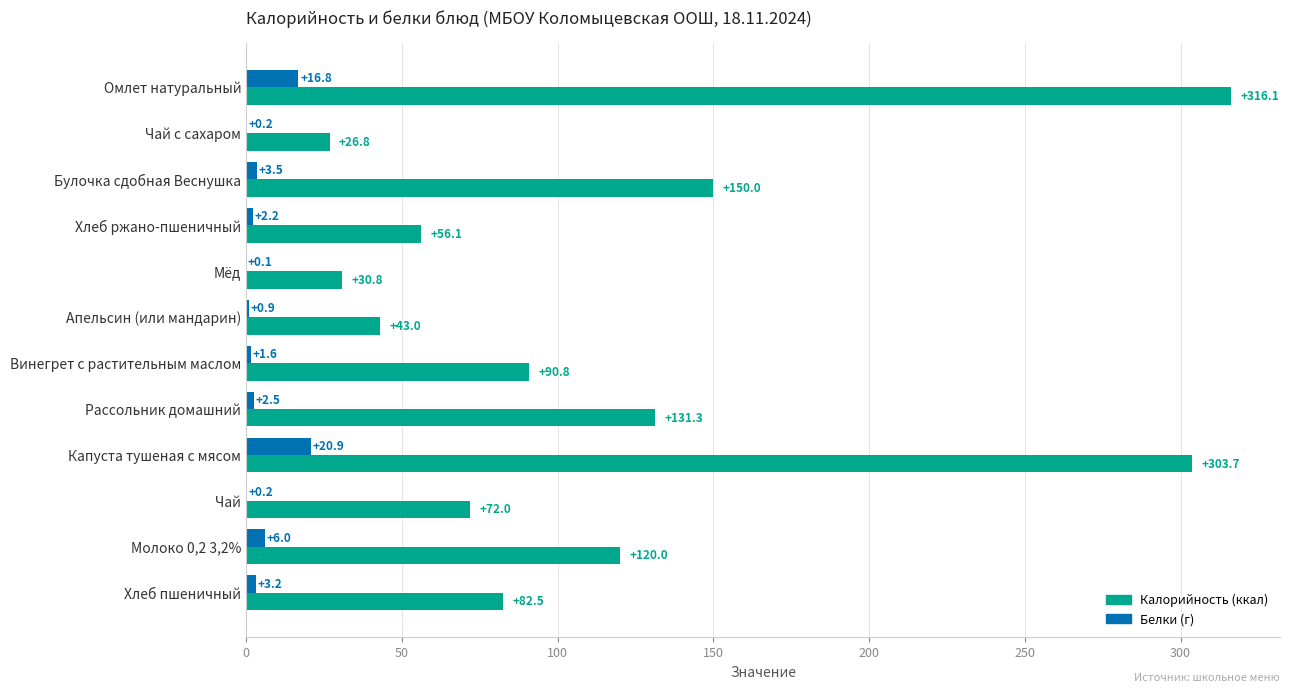

At which category is the sum across all series the highest?

Омлет натуральный